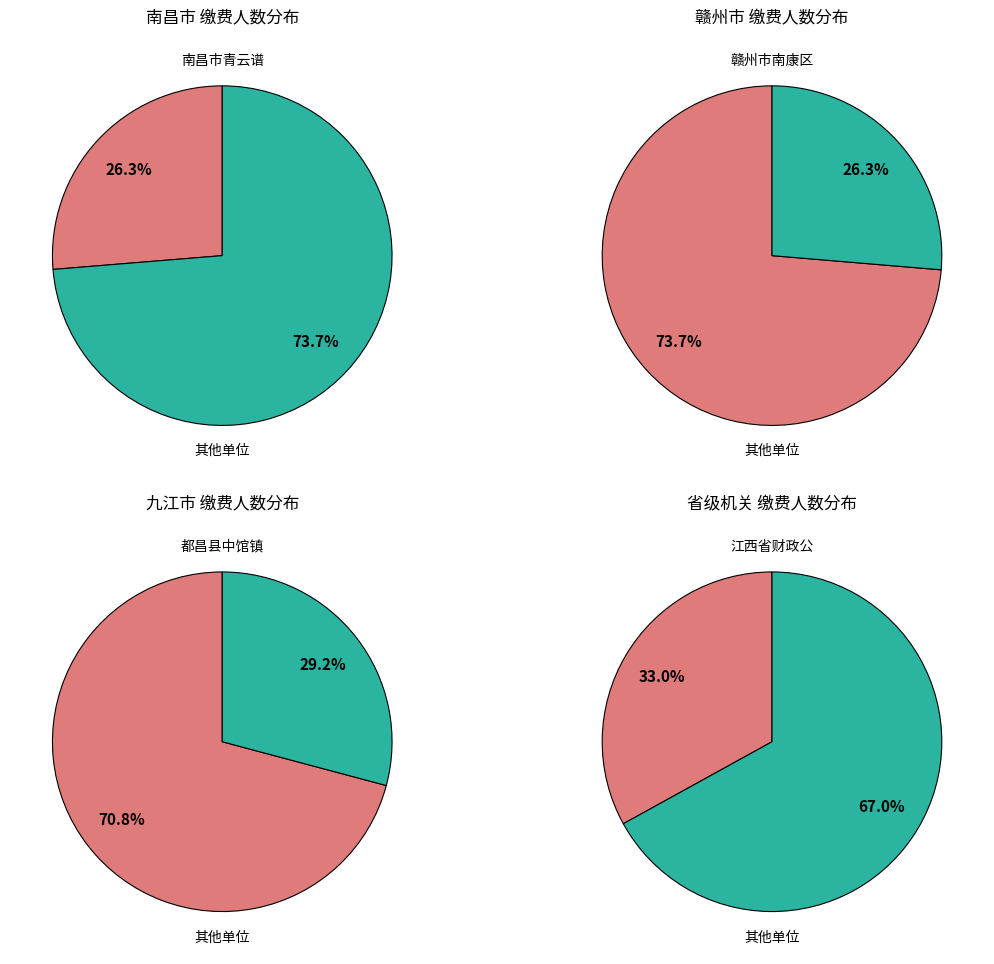

Is it true that 4 is 20% of the pie?

False